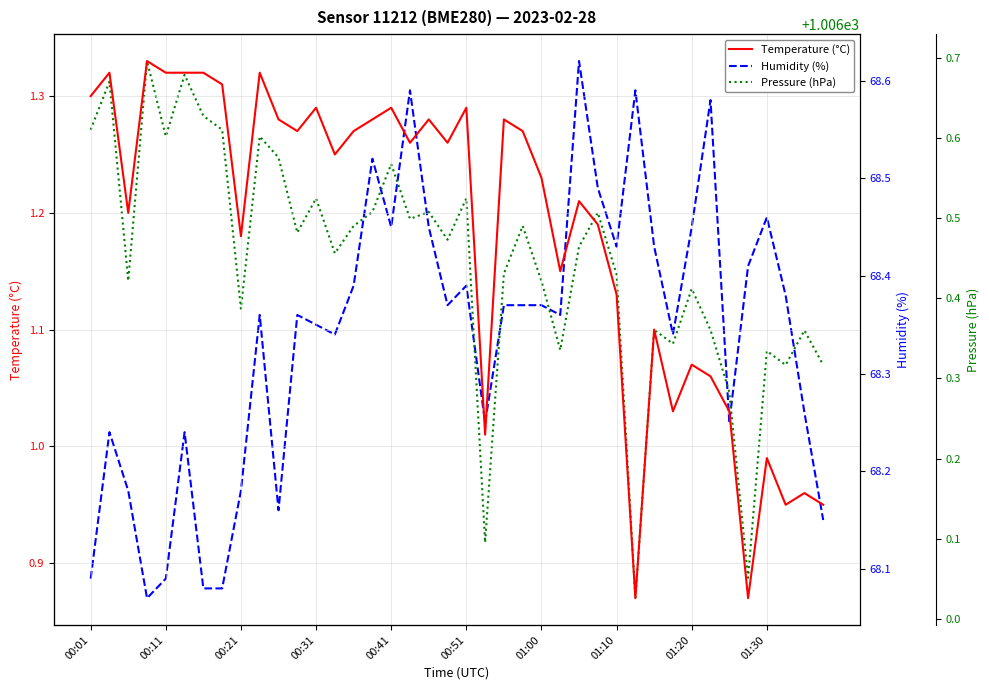

The Pressure (hPa) series shows 1006.5 at 14. True or false?

True